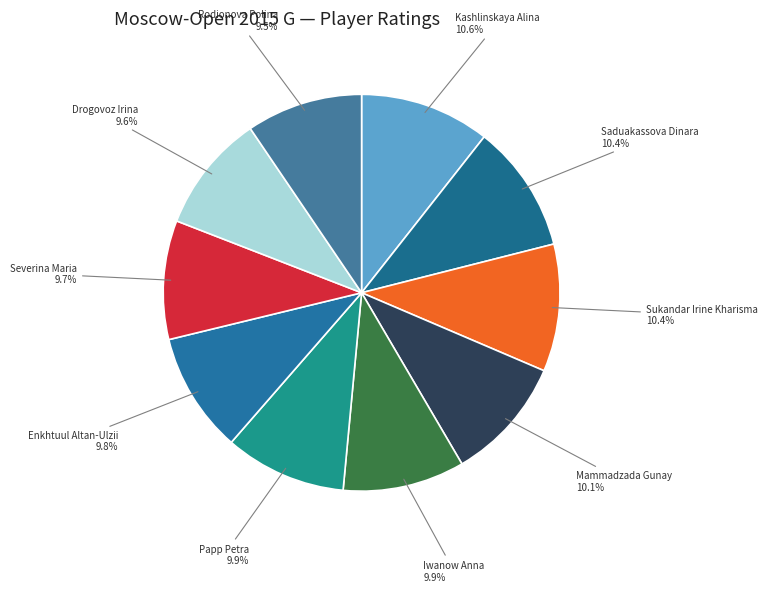

Does any single category account for the majority?

No